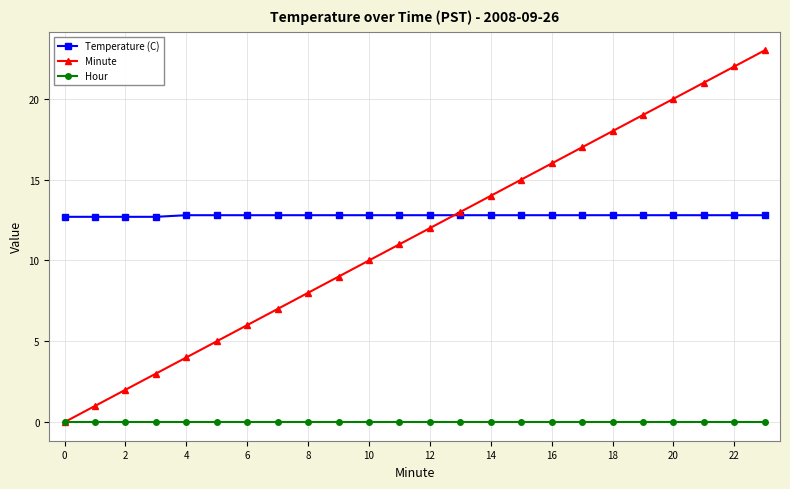

Which series has the largest range (max minus min)?

Minute